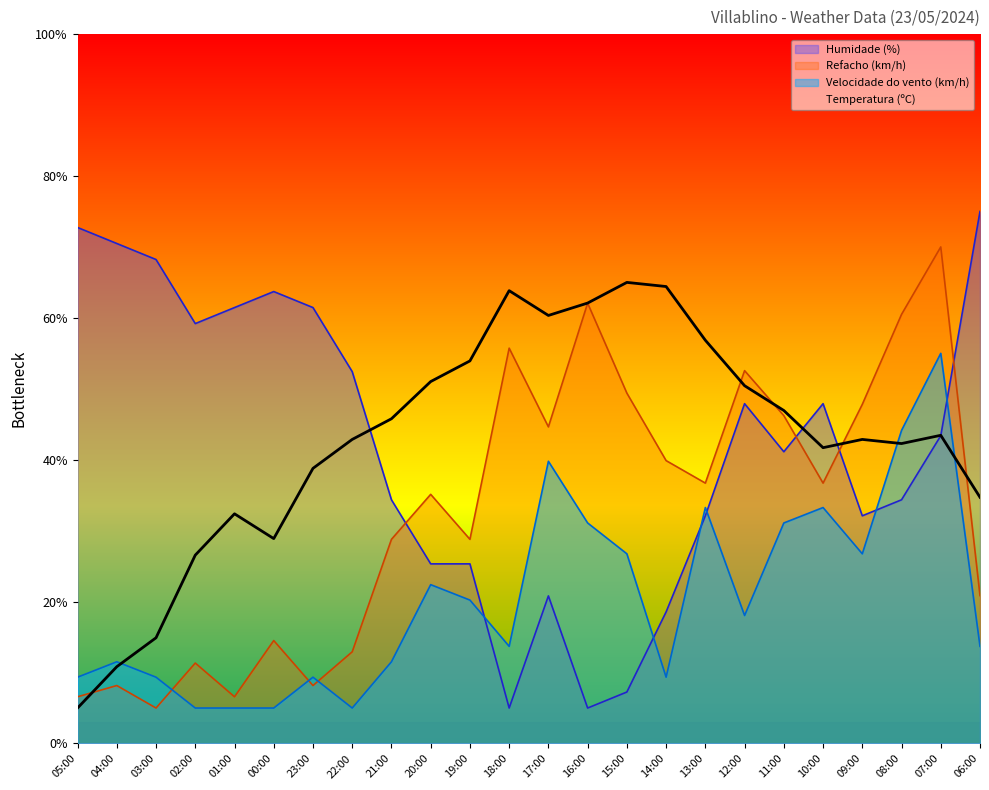

At how many categories does at least one series exceed 48?

20